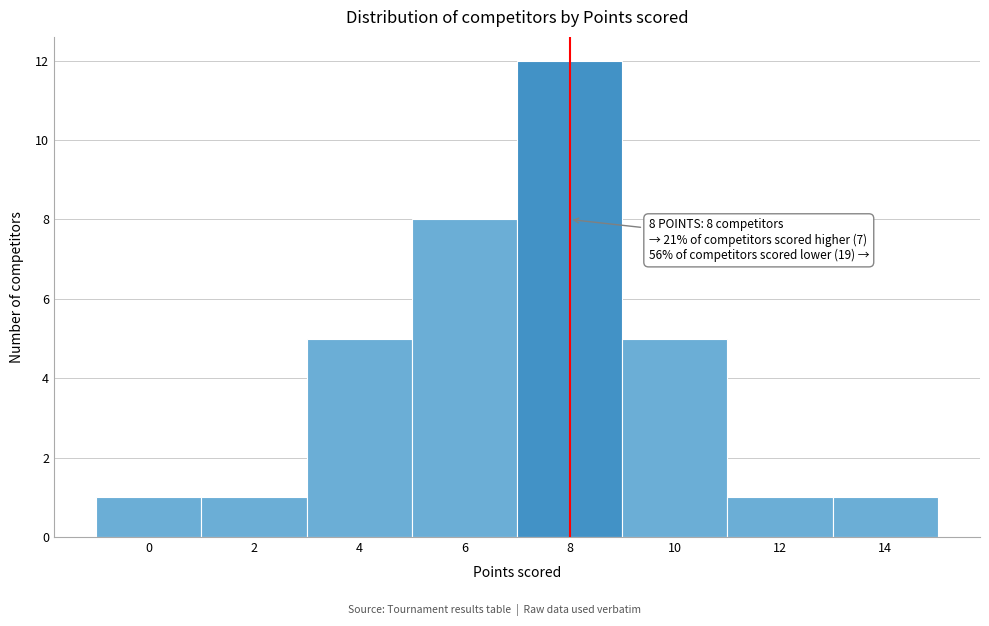

Over which range of the x-axis is the bar tallest?

7 to 9